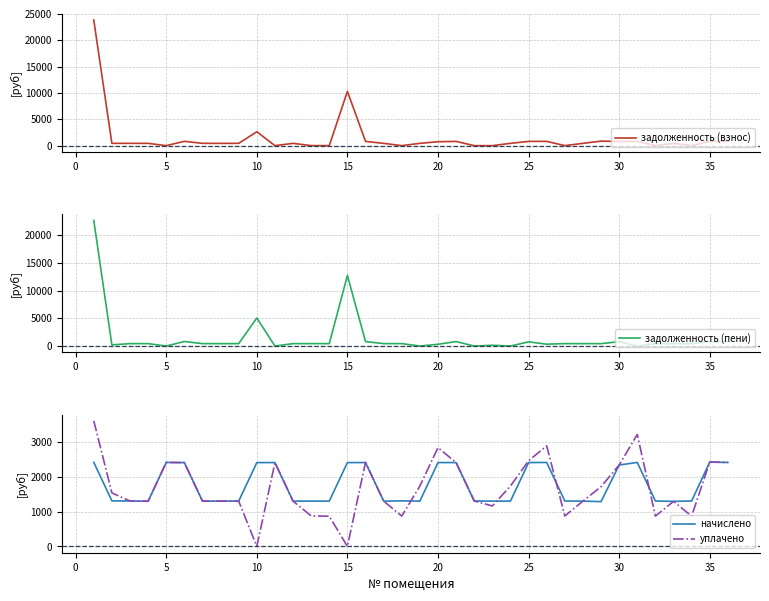

How many interior local valleys does the задолженность (пени) series have?

11